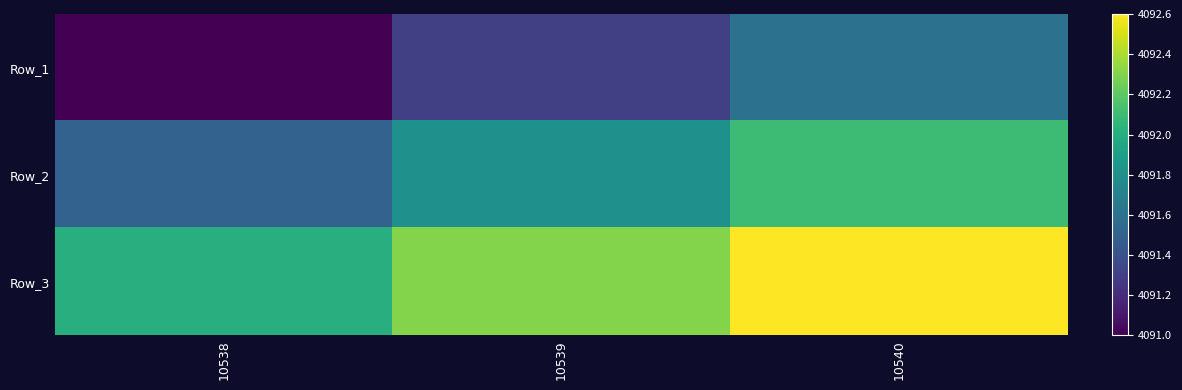

Reading left to right, transcribe all the data shown in this chart.

Row_1: 10538=4091.0	10539=4091.3	10540=4091.6
Row_2: 10538=4091.5	10539=4091.8	10540=4092.1
Row_3: 10538=4092.0	10539=4092.3	10540=4092.6